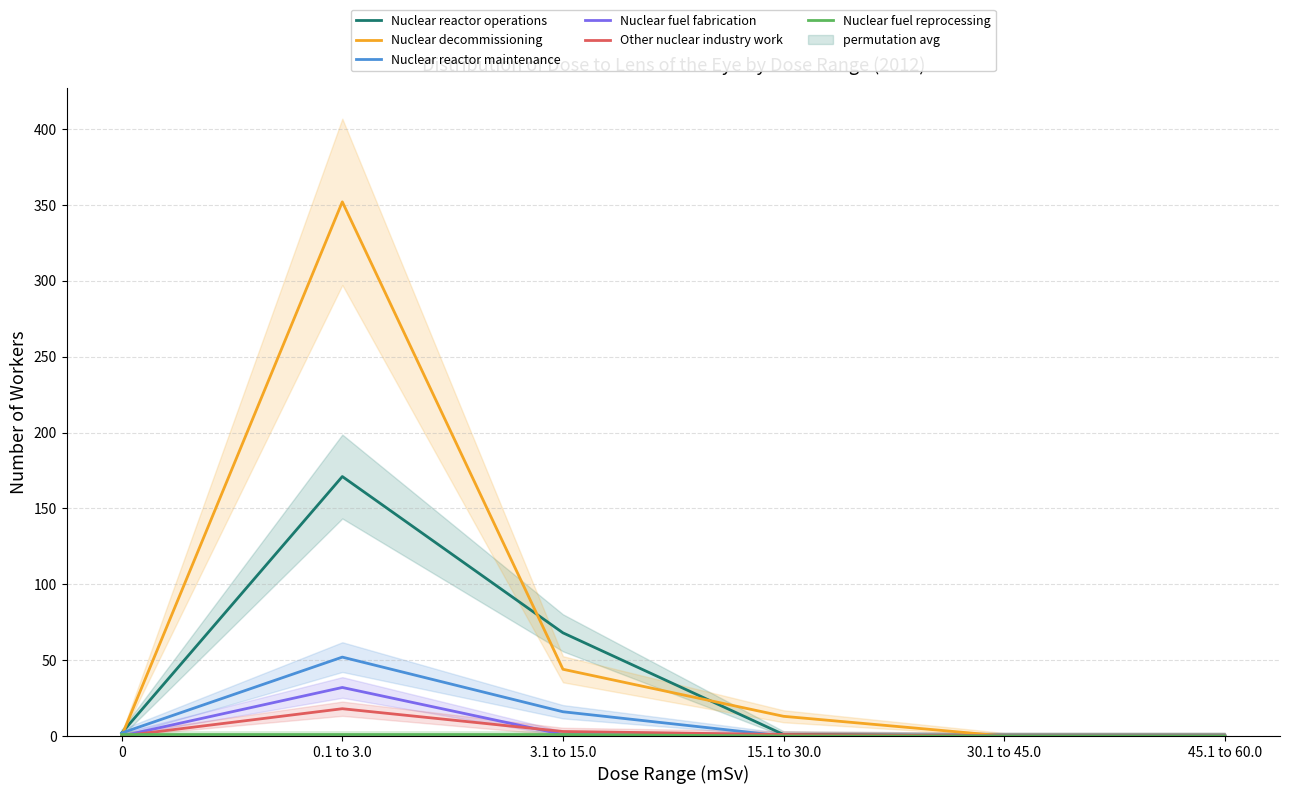

Reading left to right, extract all data points from this chart.

Nuclear reactor operations: 0=2	0.1 to 3.0=171	3.1 to 15.0=68	15.1 to 30.0=1	30.1 to 45.0=0	45.1 to 60.0=0
Nuclear decommissioning: 0=0	0.1 to 3.0=352	3.1 to 15.0=44	15.1 to 30.0=13	30.1 to 45.0=0	45.1 to 60.0=0
Nuclear reactor maintenance: 0=2	0.1 to 3.0=52	3.1 to 15.0=16	15.1 to 30.0=0	30.1 to 45.0=0	45.1 to 60.0=0
Nuclear fuel fabrication: 0=0	0.1 to 3.0=32	3.1 to 15.0=1	15.1 to 30.0=0	30.1 to 45.0=0	45.1 to 60.0=0
Other nuclear industry work: 0=0	0.1 to 3.0=18	3.1 to 15.0=3	15.1 to 30.0=1	30.1 to 45.0=0	45.1 to 60.0=0
Nuclear fuel reprocessing: 0=1	0.1 to 3.0=1	3.1 to 15.0=1	15.1 to 30.0=0	30.1 to 45.0=0	45.1 to 60.0=0